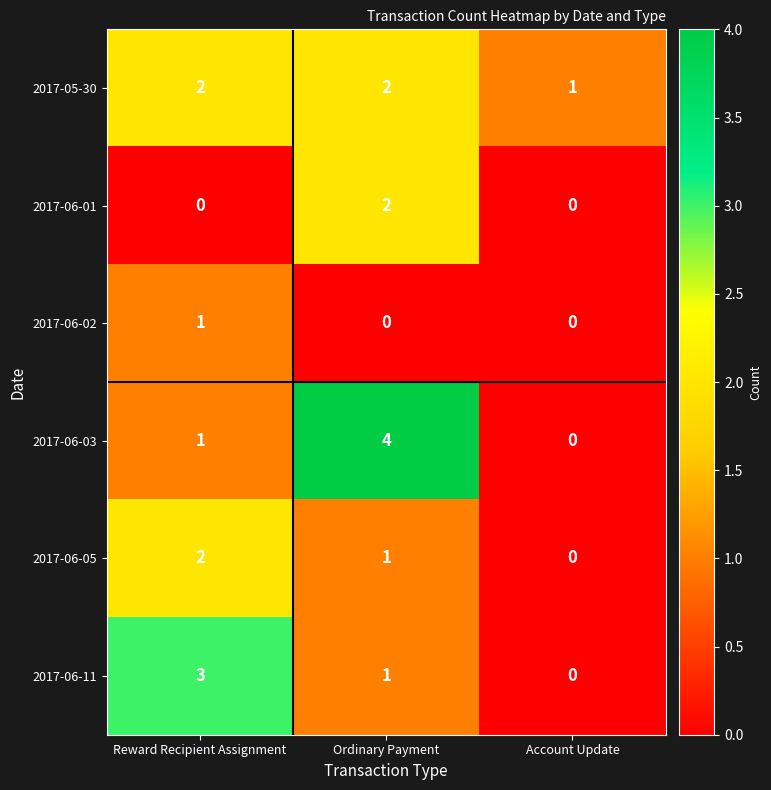

True or false: 2017-06-01 has a value of 0 at Reward Recipient Assignment.

True